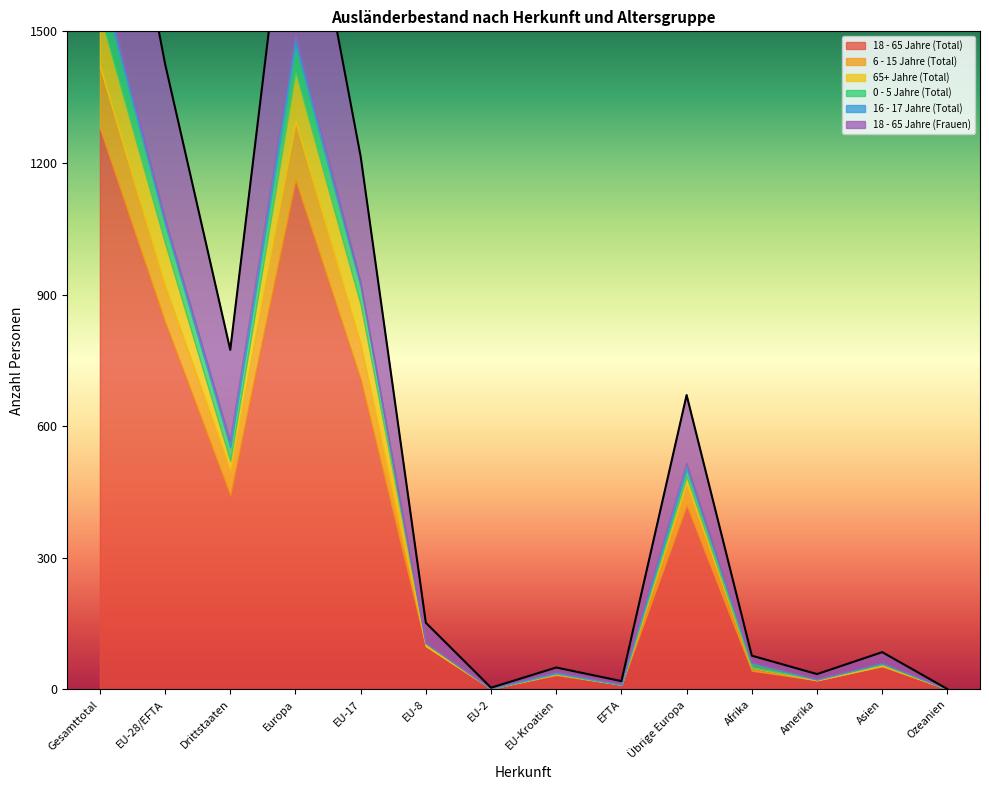

Where is 18 - 65 Jahre (Total) nearest to the value 640?

EU-17